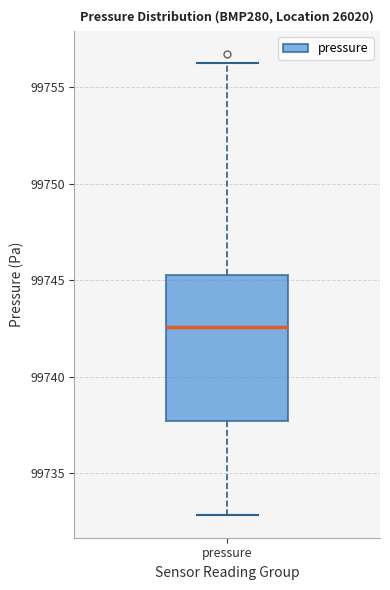

Transcribe this box plot: give where the median line is, the range the box spans, and where the two whiskers end, as read against the y-axis. The values are not printed on the chart, so give them approximately, as read against the axis.

median 99742.5, box 99737.5 to 99745.0, whiskers 99733.0 to 99756.5